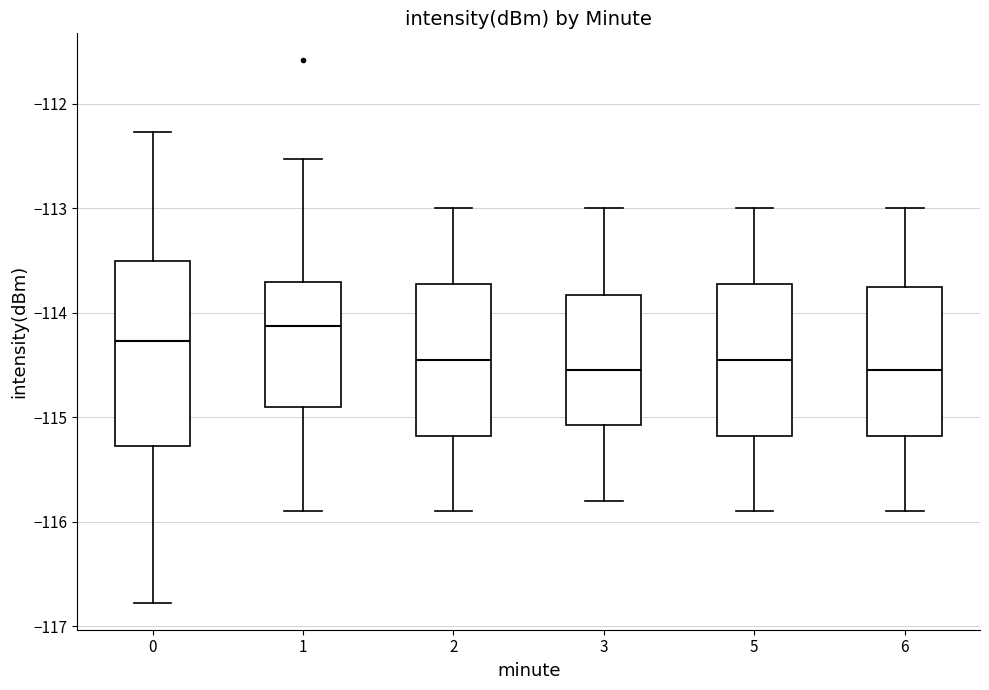

Reading left to right, read every box against the y-axis: the position of its median line, the range the box covers, and the ends of its whiskers. The values are not printed on the chart, so give them approximately, as read against the axis.

0: median -114.3, box -115.3 to -113.5, whiskers -116.8 to -112.3
1: median -114.1, box -114.9 to -113.7, whiskers -115.9 to -112.5
2: median -114.4, box -115.2 to -113.7, whiskers -115.9 to -113.0
3: median -114.5, box -115.1 to -113.8, whiskers -115.8 to -113.0
5: median -114.4, box -115.2 to -113.7, whiskers -115.9 to -113.0
6: median -114.5, box -115.2 to -113.7, whiskers -115.9 to -113.0